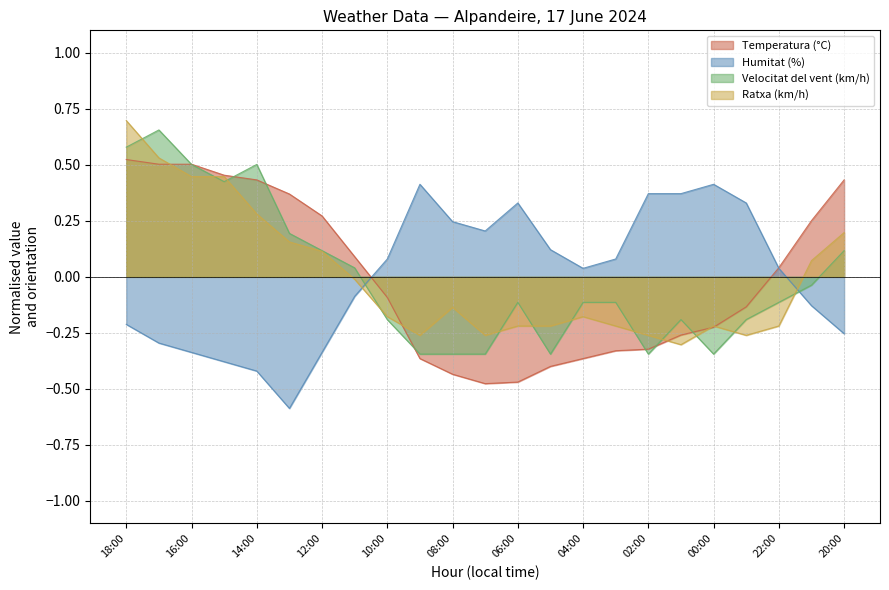

What is the total value across all series at 23:00?

-0.3